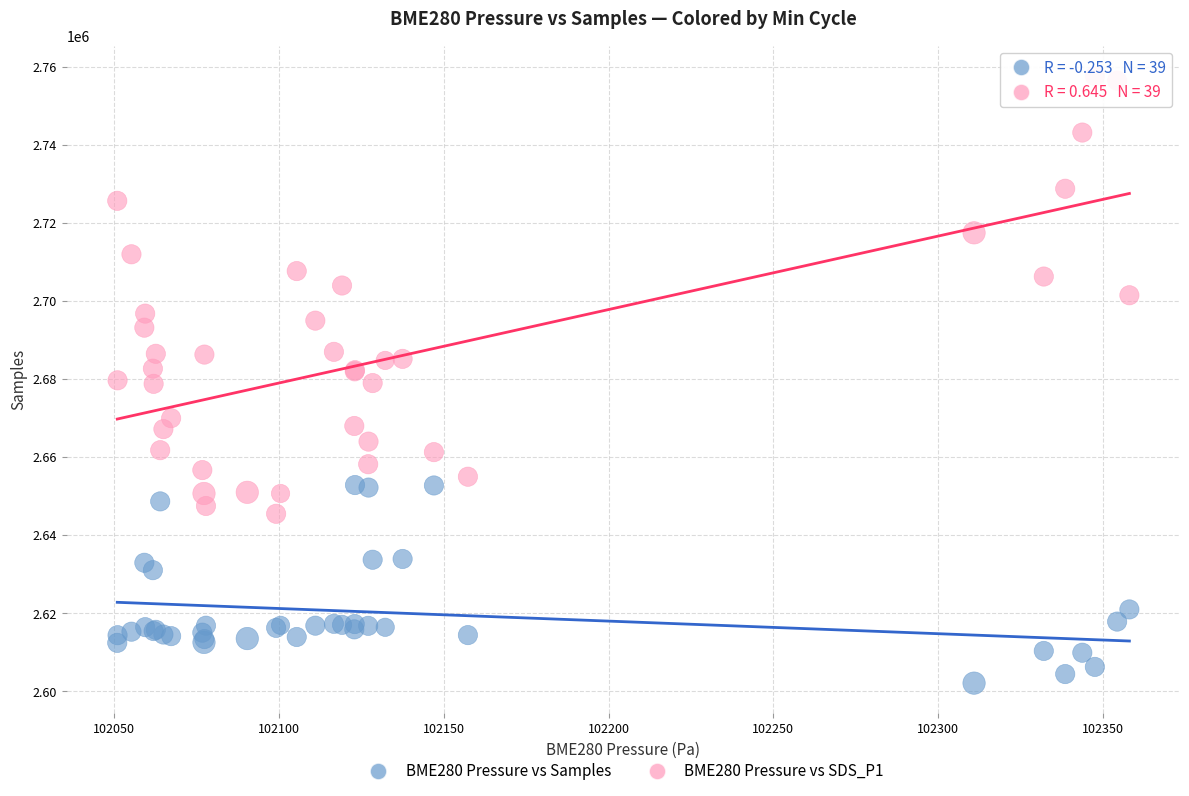

Which series has the widest spread of Y values?

BME280 Pressure vs SDS_P1